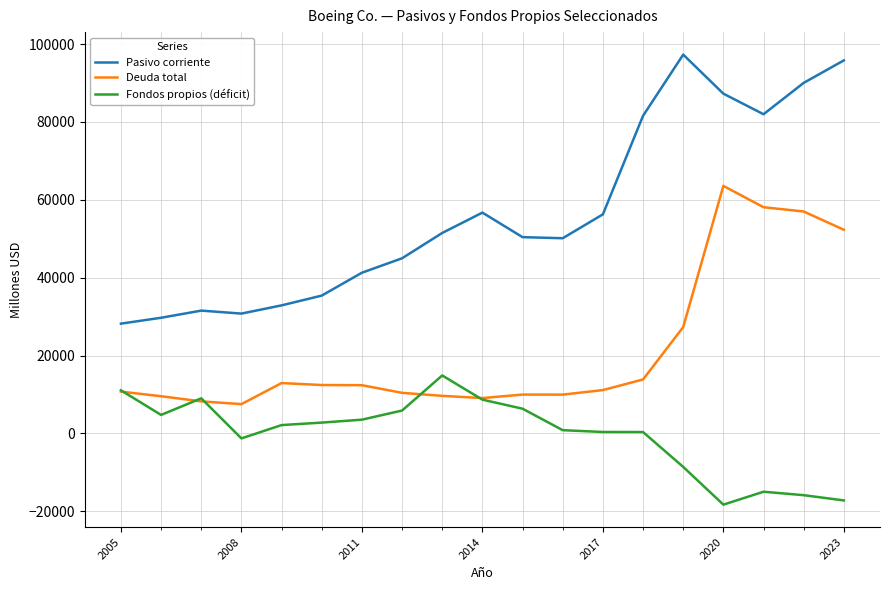

Which series has the largest total across all categories?

Pasivo corriente